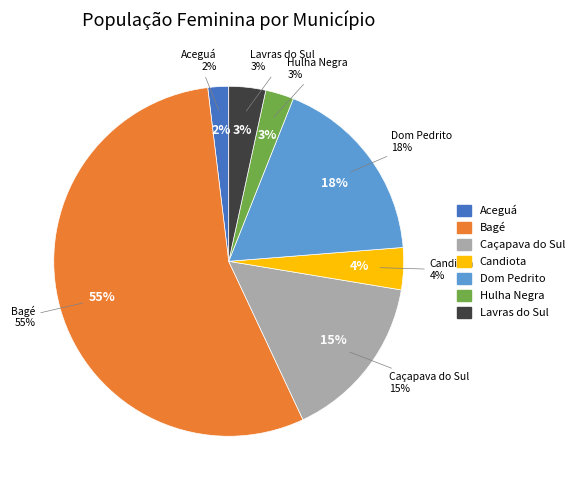

Which category has the smallest portion of the pie?

Aceguá